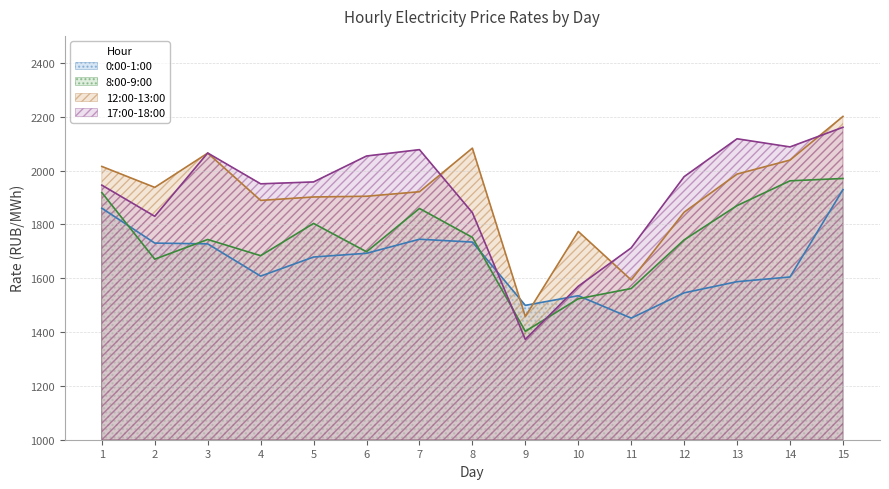

What is the average value of the 17:00-18:00 series?

1914.8